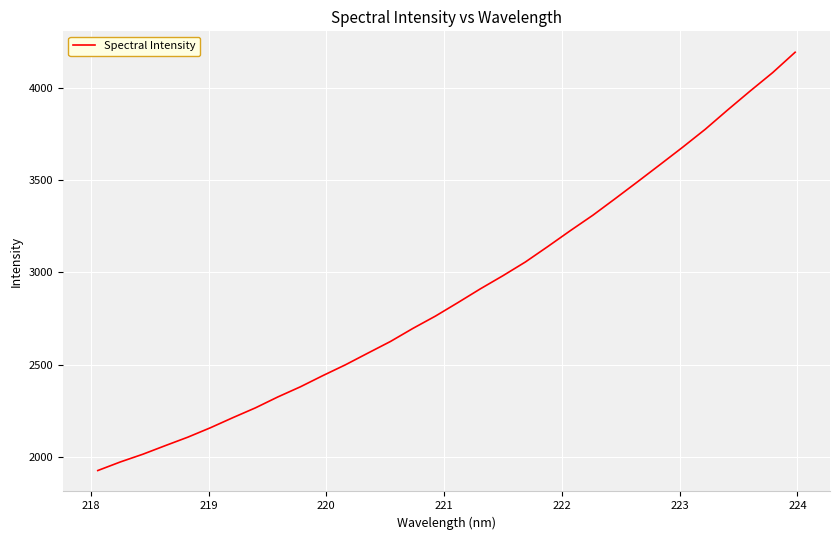

What is the difference between the maximum and minimum values?

2265.2